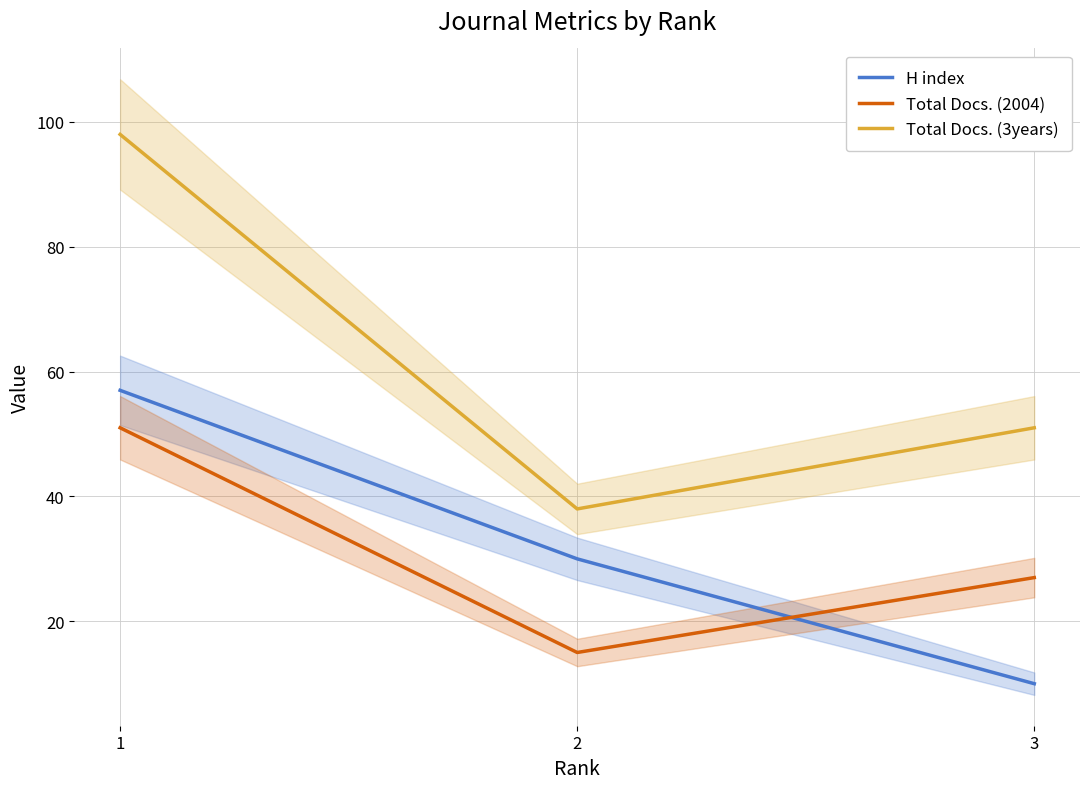

What is the approximate value of H index at 2, to the nearest 5?

30